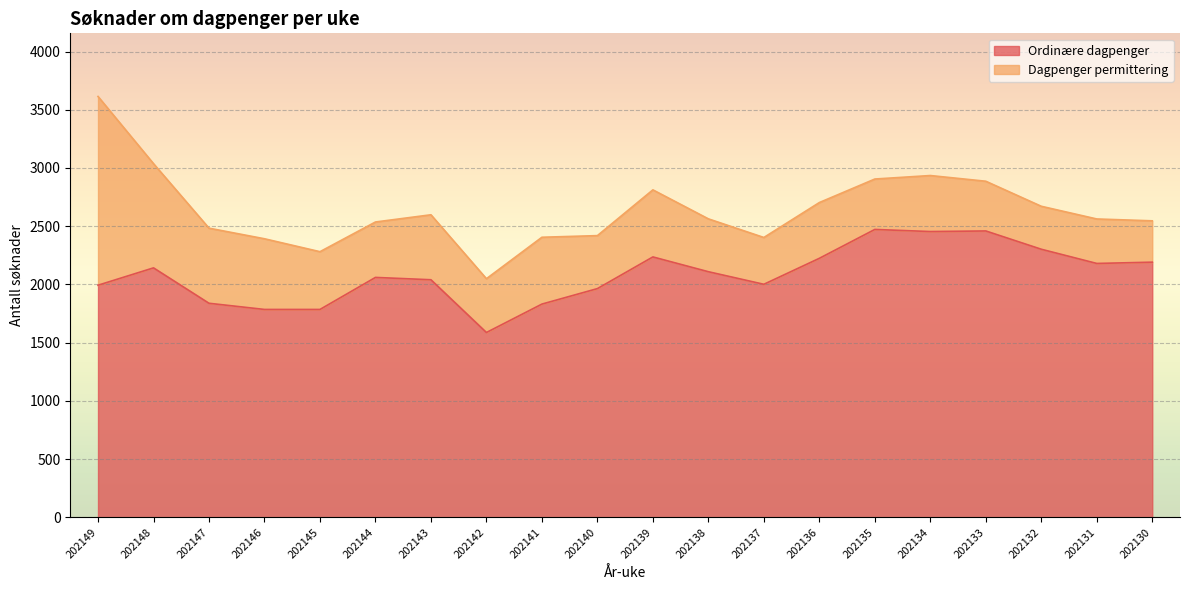

Reading left to right, what are all the values shown in this chart?

1993	2142	1838	1785	1785	2060	2040	1587	1831	1964	2236	2109	2001	2224	2472	2454	2459	2302	2180	2191